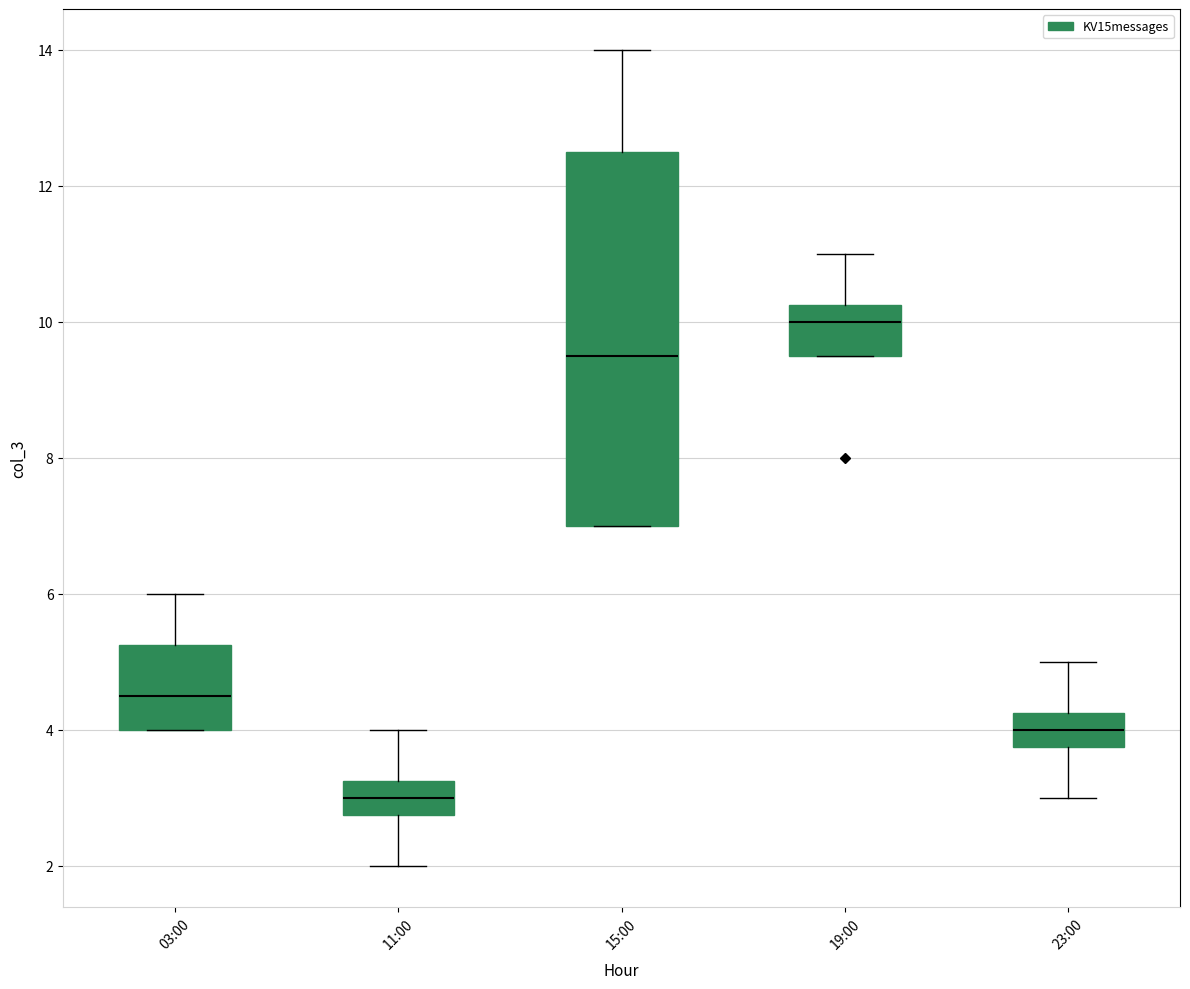

Where does the upper whisker of the box for 03:00 end on the y-axis? The values are not printed on the chart, so give them approximately, as read against the axis.

6.0